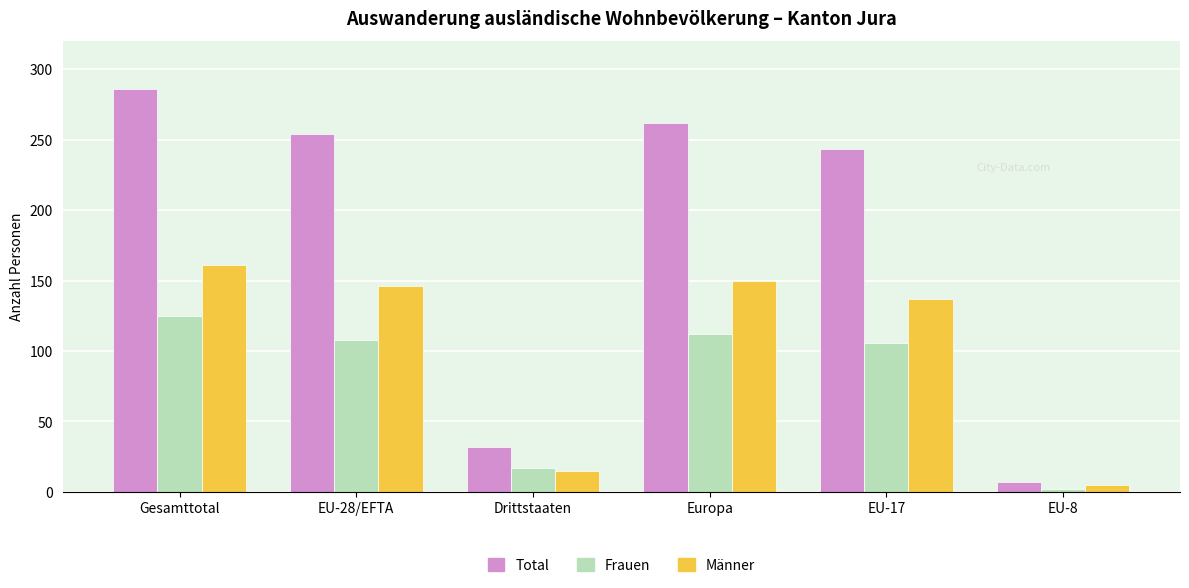

What is the value of the Frauen bar at the 5th from the left?

106